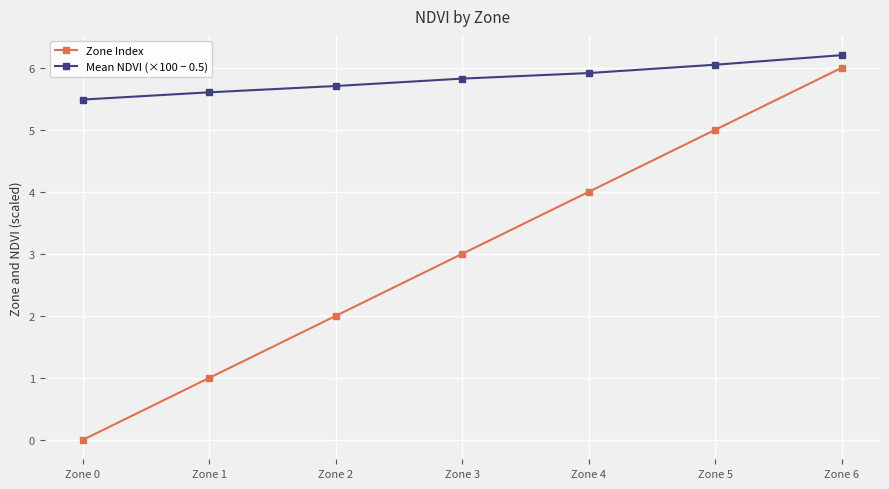

What is the approximate value of Zone Index at Zone 1?

1.0